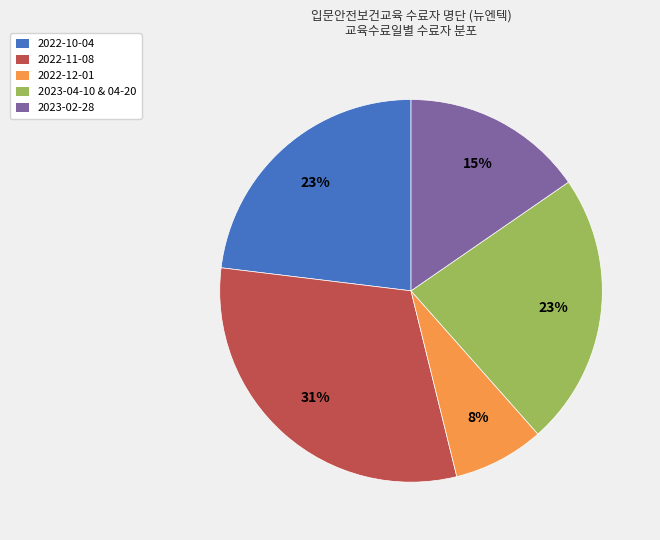

To the nearest percent, what is the difference between the largest and smallest slice percentages?

23%